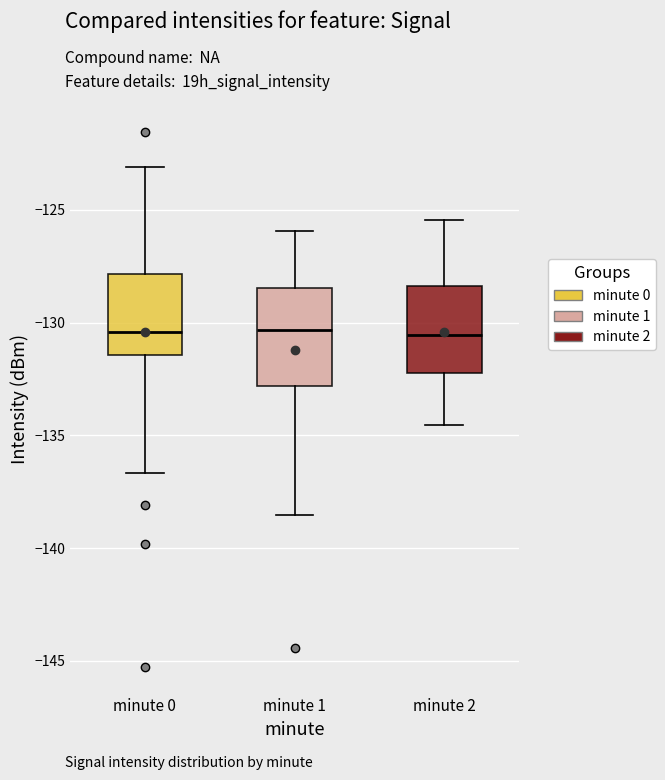

Reading left to right, transcribe this box plot: for each box, give where its median line is, the range the box spans, and where its two whiskers end, as read against the y-axis. The values are not printed on the chart, so give them approximately, as read against the axis.

minute 0: median -130.5, box -131.5 to -128.0, whiskers -136.5 to -123.0
minute 1: median -130.5, box -133.0 to -128.5, whiskers -138.5 to -126.0
minute 2: median -130.5, box -132.0 to -128.5, whiskers -134.5 to -125.5